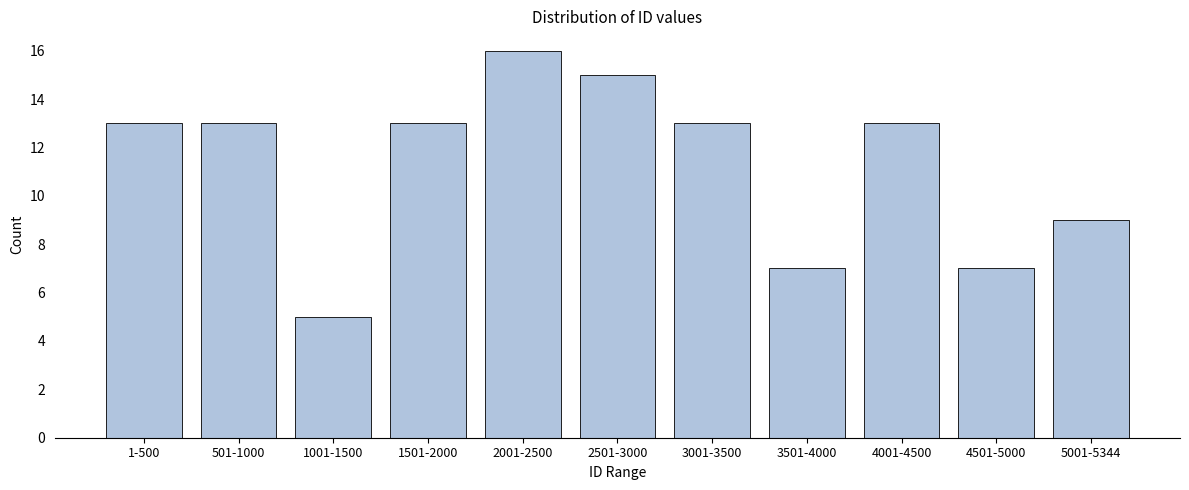

Reading left to right, list all the values displayed in this chart.

13	13	5	13	16	15	13	7	13	7	9